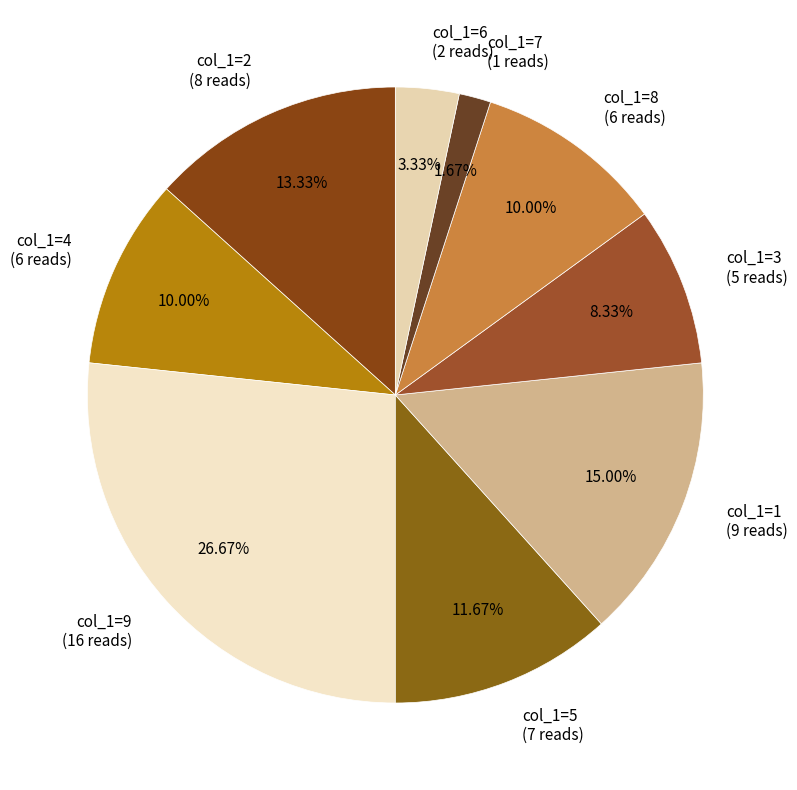

Is the sum of col_1=2 (8 reads) and col_1=3 (5 reads) greater than half?

No